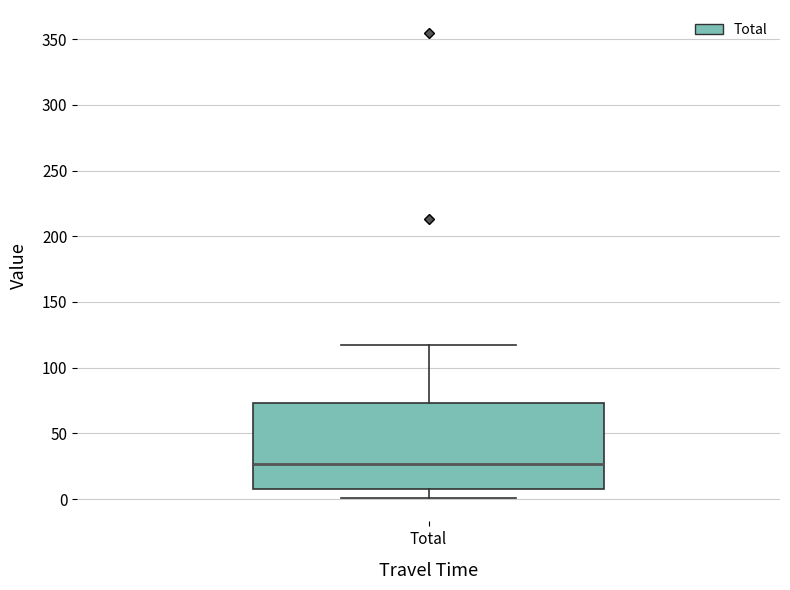

Where does the median line of the box for Total sit on the y-axis? The values are not printed on the chart, so give them approximately, as read against the axis.

25